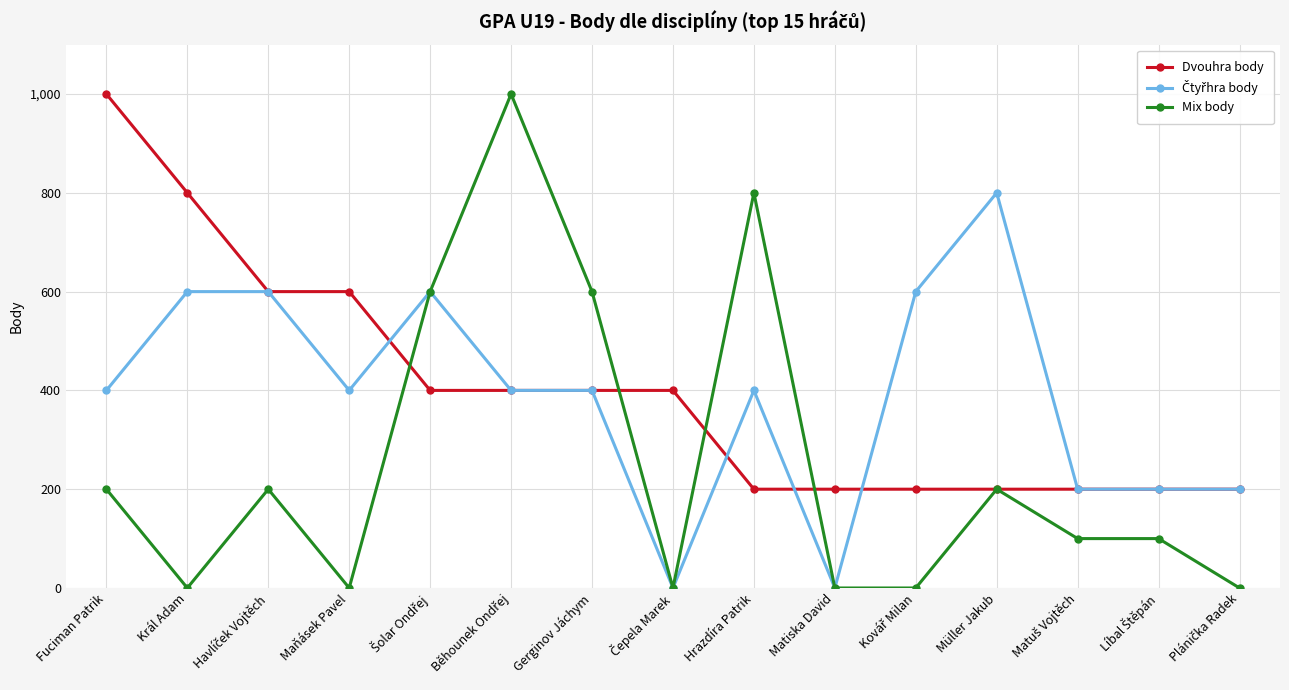

Between Fuciman Patrik and Müller Jakub, which series saw the biggest shift?

Dvouhra body